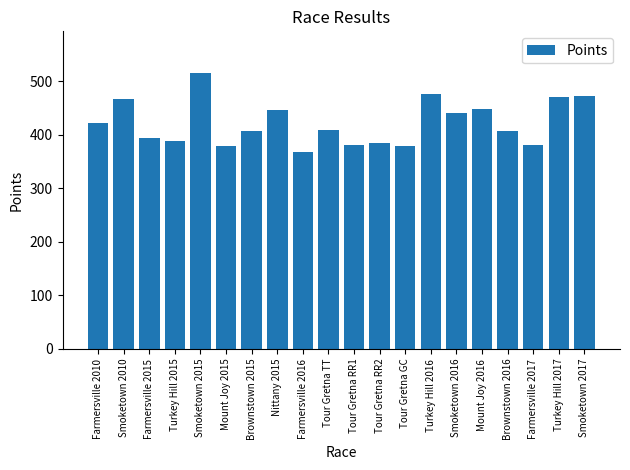

What is the difference between the second highest and minimum values?

107.5